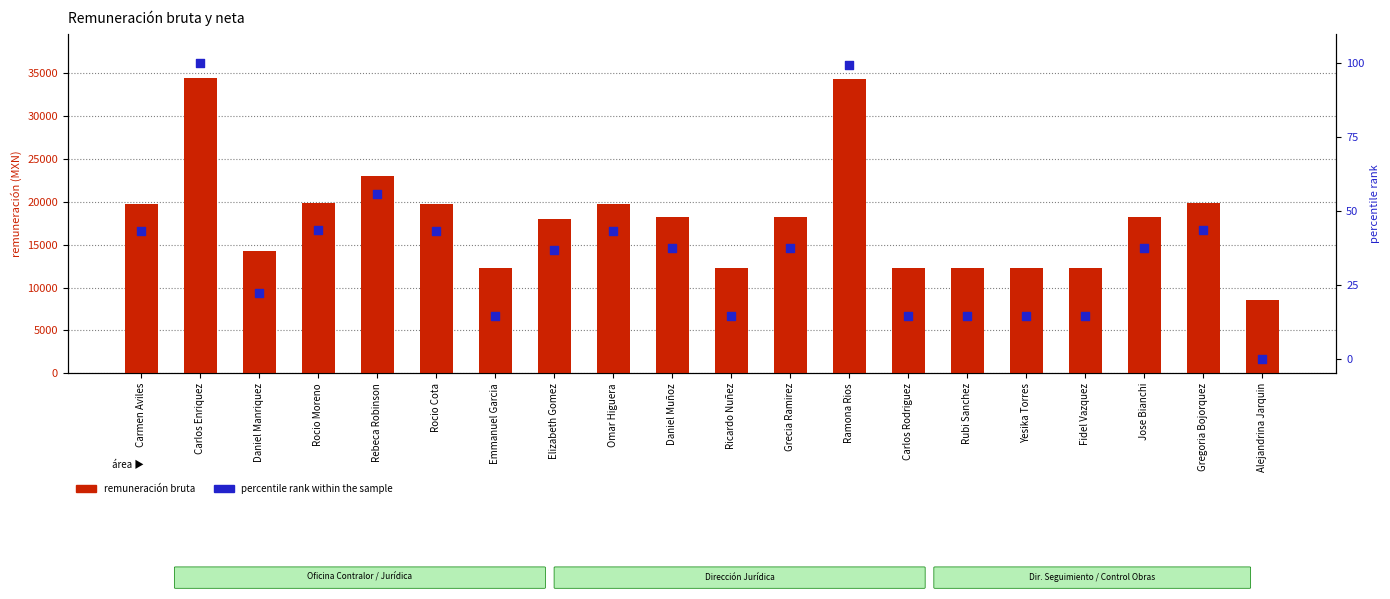

At how many categories does at least one series exceed 31775?

2